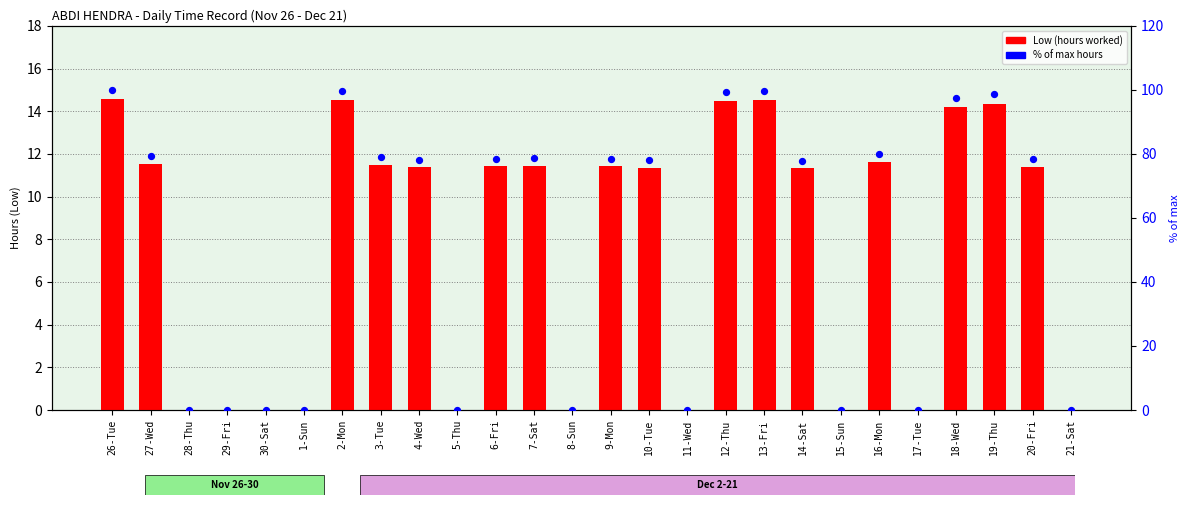

Which series reaches the minimum Y coordinate?

Low (hours)